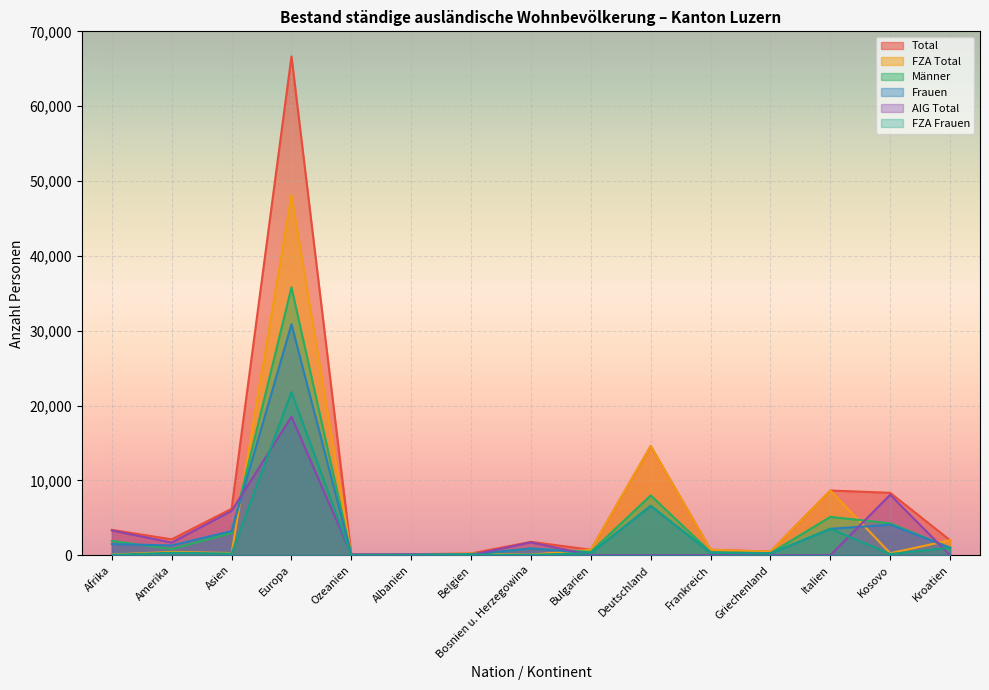

True or false: FZA Frauen and Männer intersect in this chart.

False